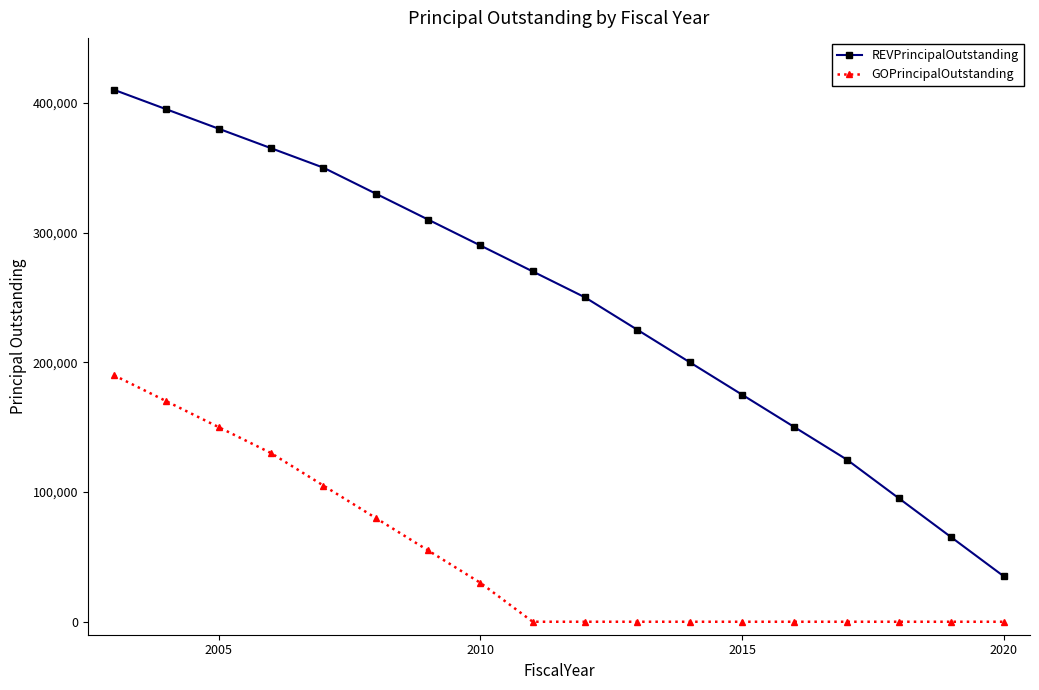

What is the average value of the REVPrincipalOutstanding series?

245556